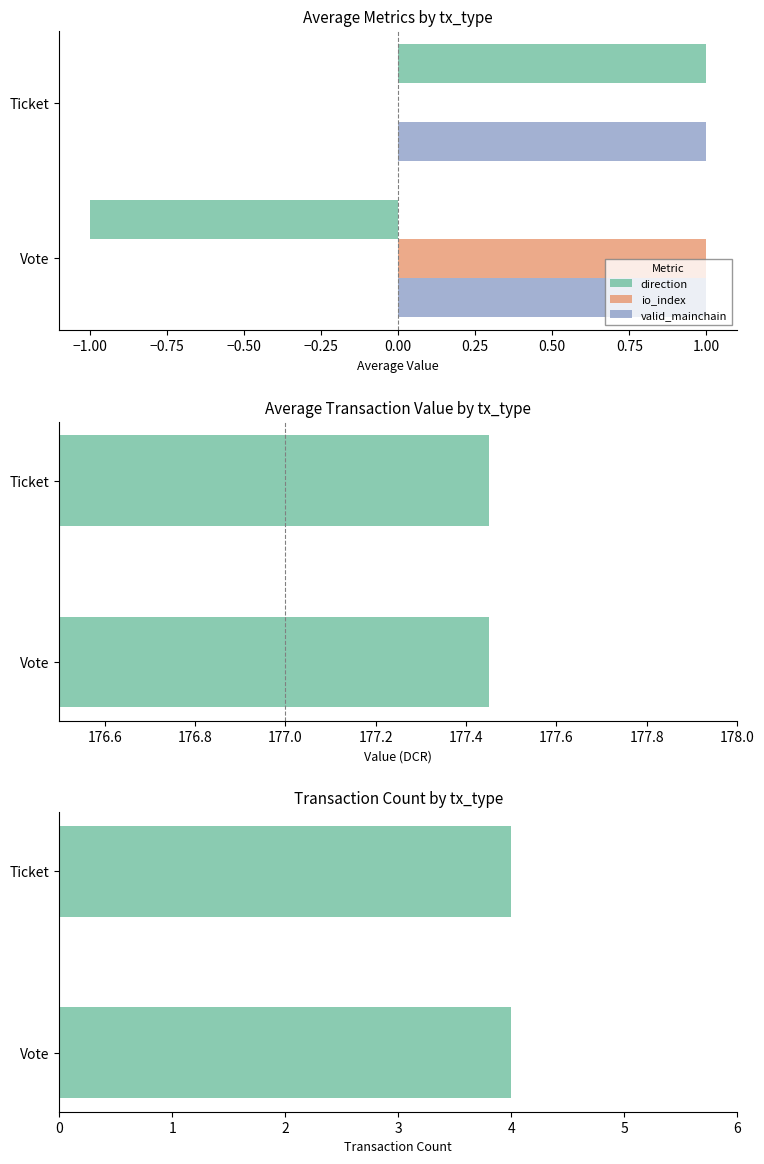

The value of valid_mainchain at Vote is 2. True or false?

False